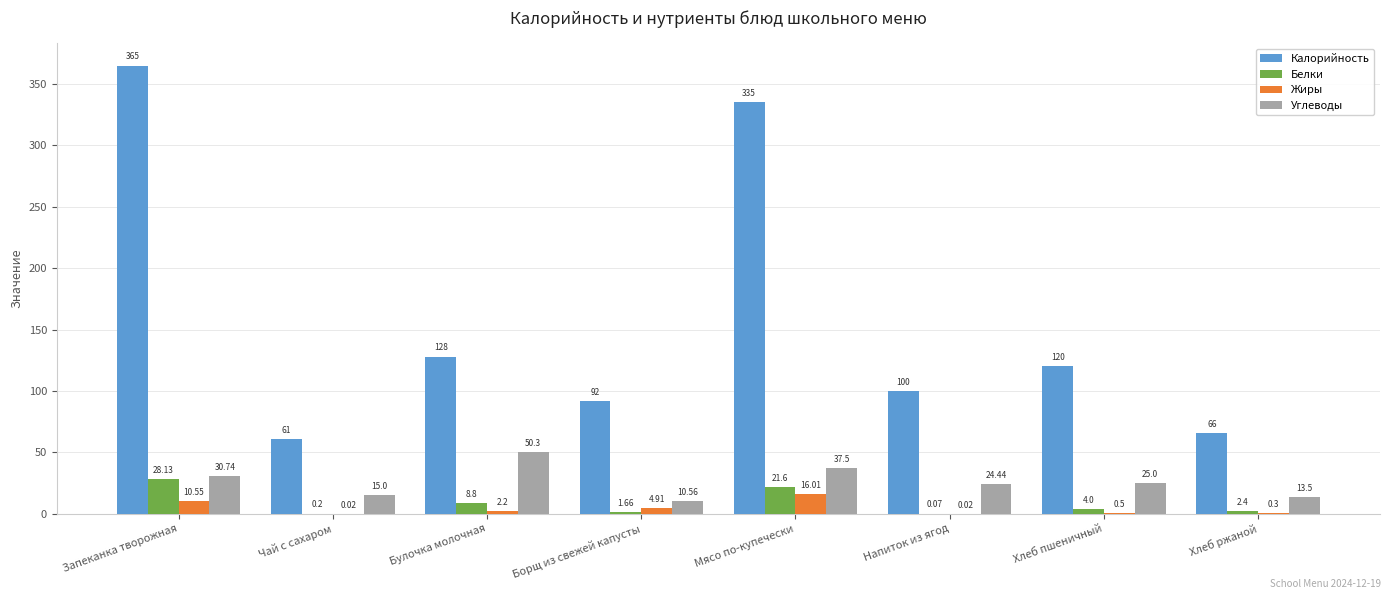

Which category has the highest value in the Углеводы series?

Булочка молочная